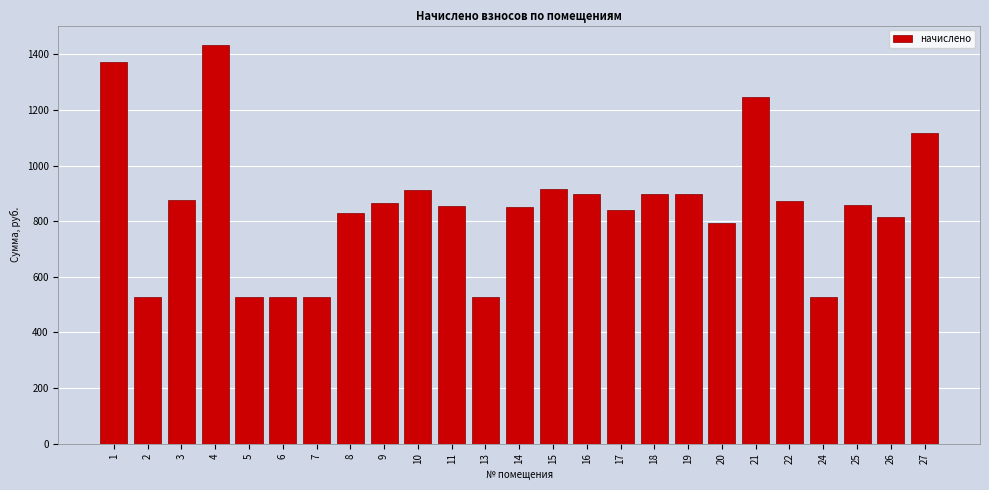

What is the value of the 25th bar from the left?

1115.3